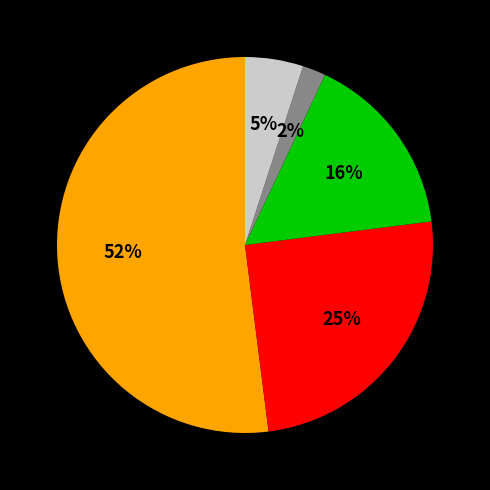

To the nearest percent, what is the average slice percentage?

20%